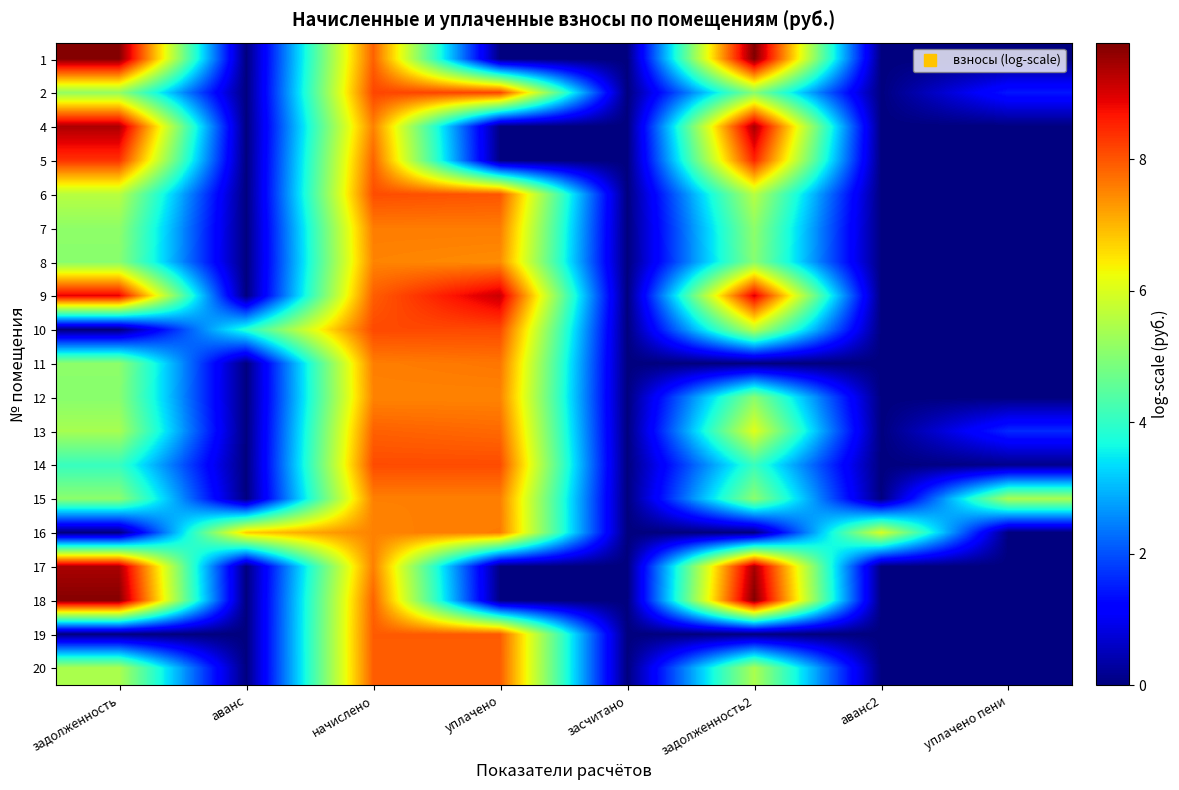

Which has a higher value, начислено or задолженность?

задолженность